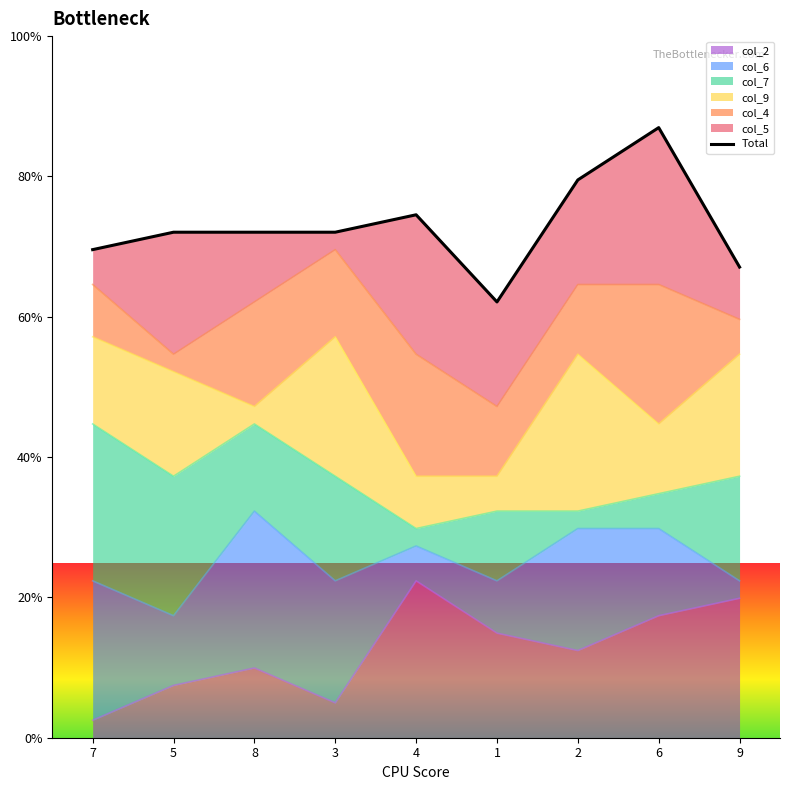

How many points are higher than both their immediate neighbors (excluding endpoints)?

2